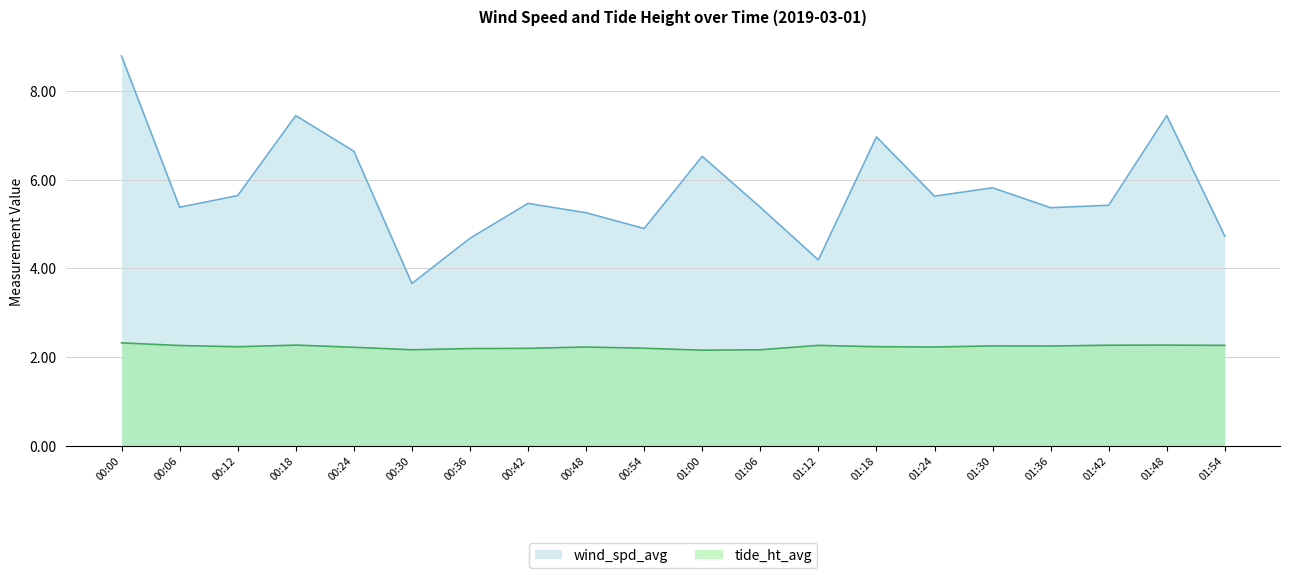

The tide_ht_avg series shows 2.3 at 01:54. True or false?

True